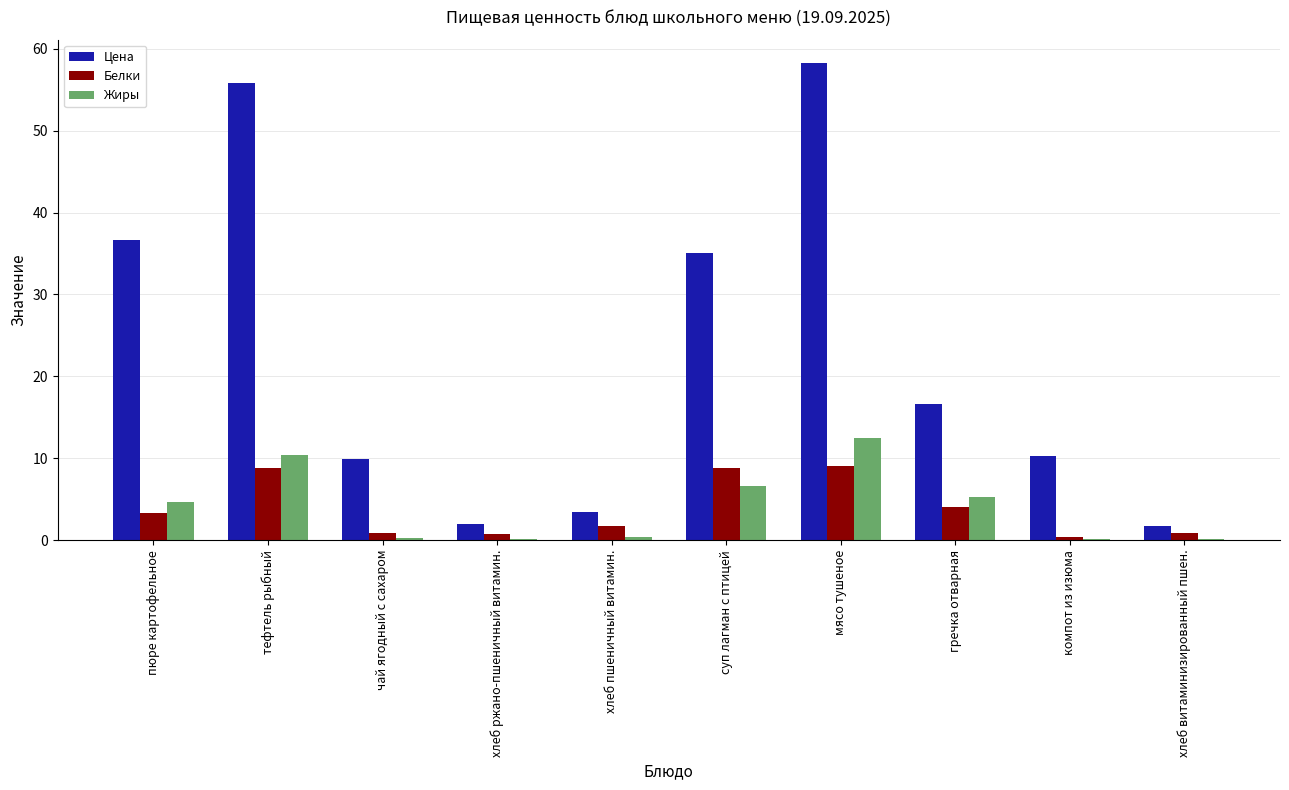

Are the bars grouped side by side (vs. stacked)?

Yes